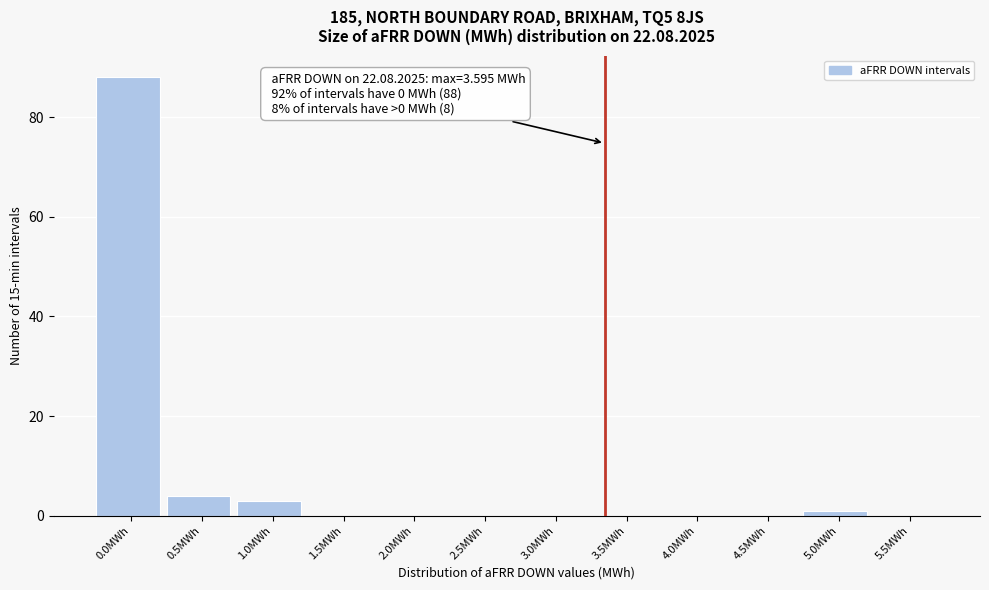

Reading left to right, list all the values displayed in this chart.

0.0MWh=88	0.5MWh=4	1.0MWh=3	1.5MWh=0	2.0MWh=0	2.5MWh=0	3.0MWh=0	3.5MWh=0	4.0MWh=0	4.5MWh=0	5.0MWh=1	5.5MWh=0